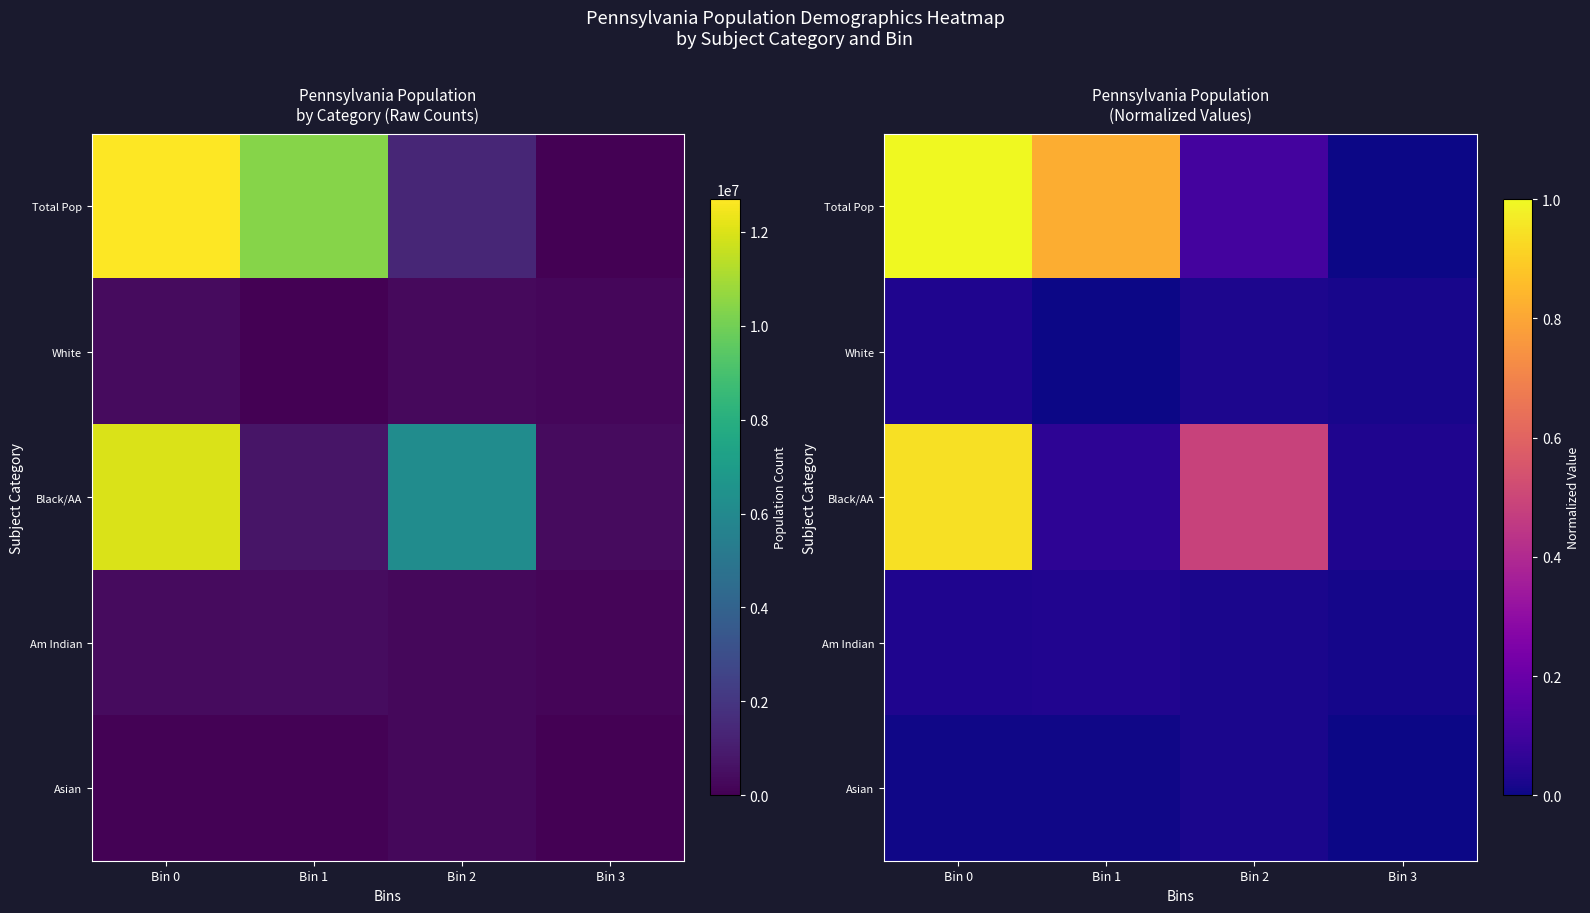

True or false: Total Pop has a value of 0.0 at Bin 2.

False